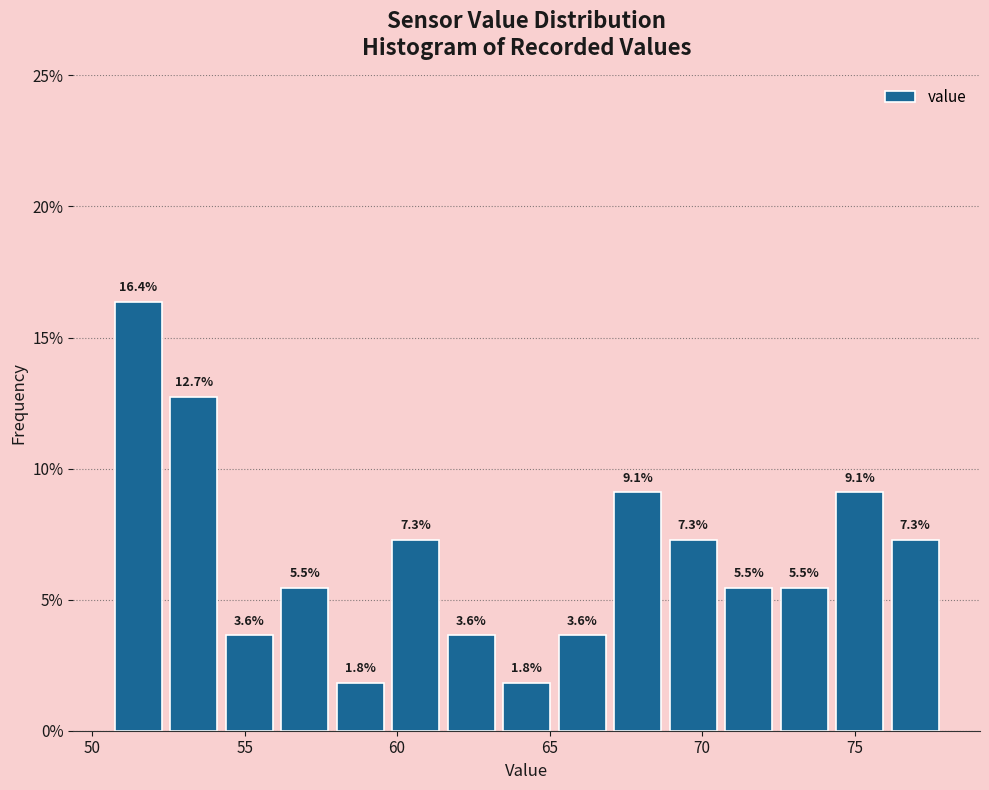

Around what value on the x-axis is the tallest bar? Give the approximate position of its centre, as read against the axis.

51.5